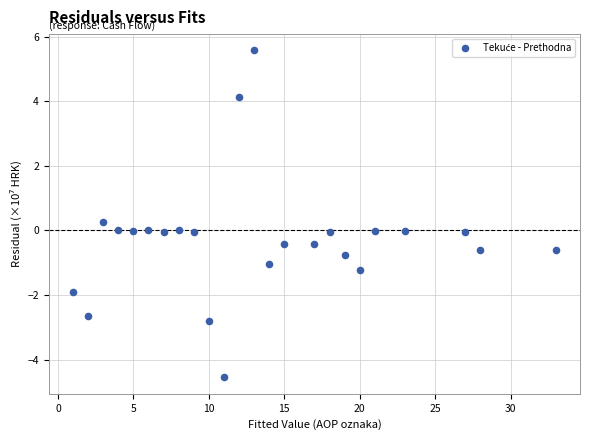

What is the range of X values (max minus min)?

32.0